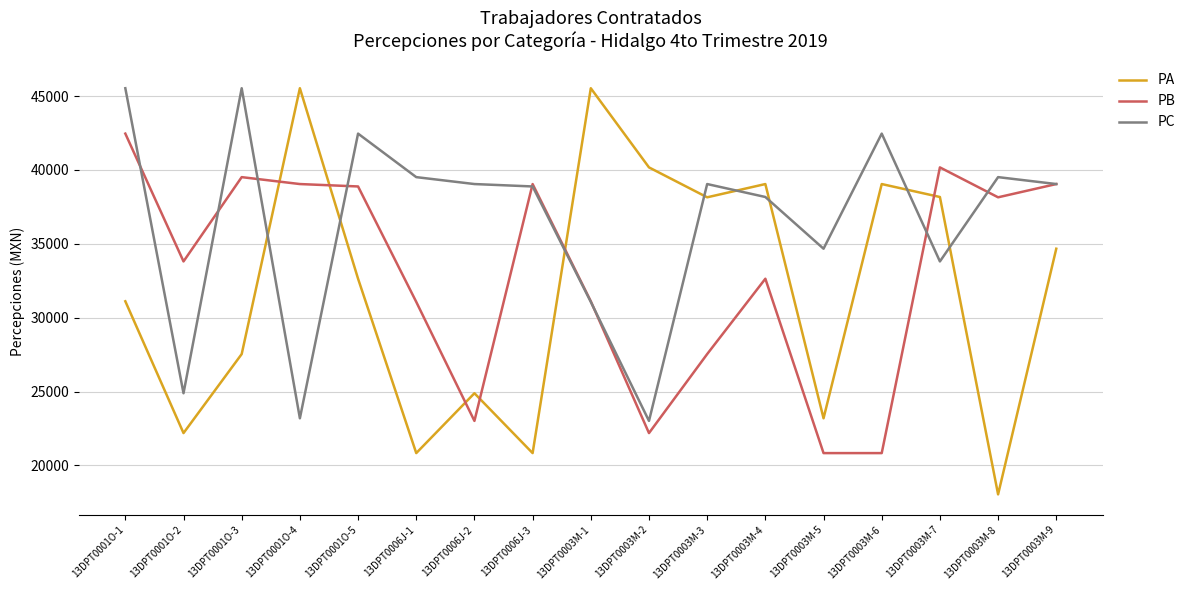

What is the spread (max minus min) of values at 13DPT0001O-1?

14418.2